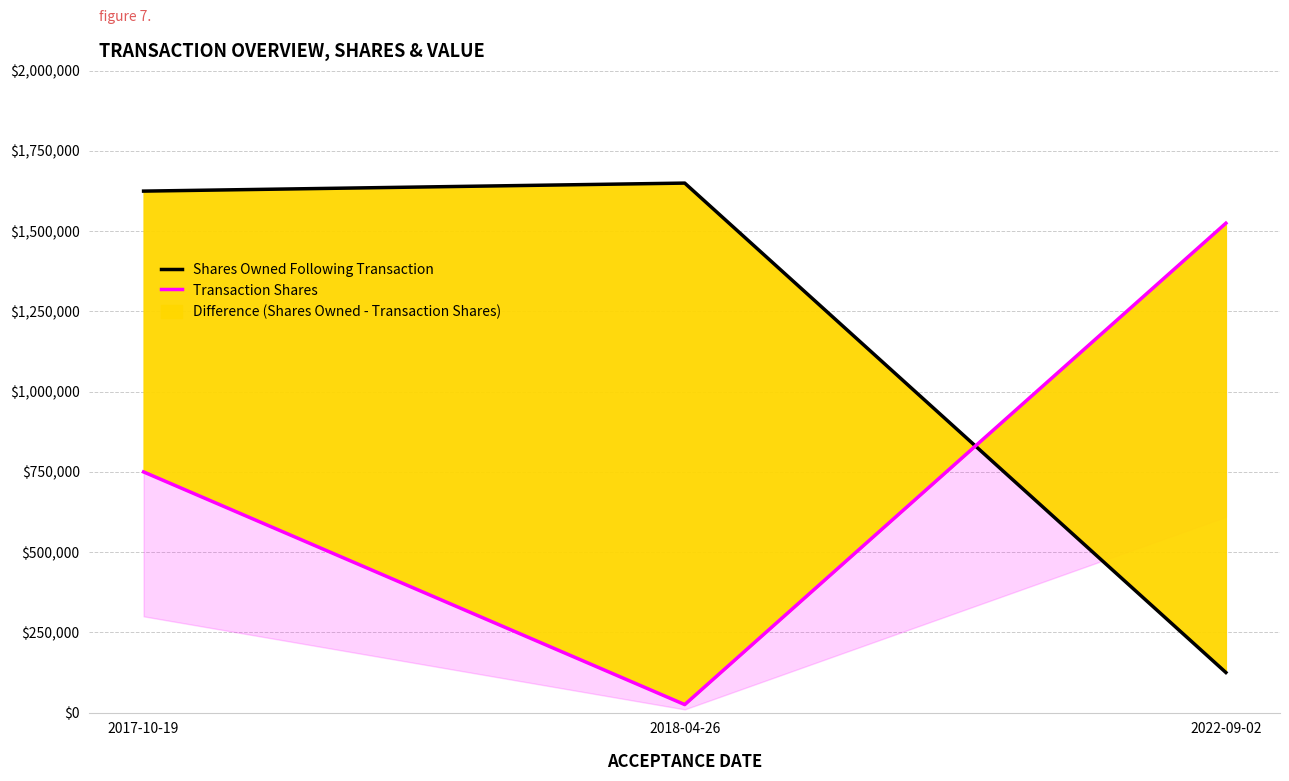

At how many categories does at least one series exceed 604455?

3